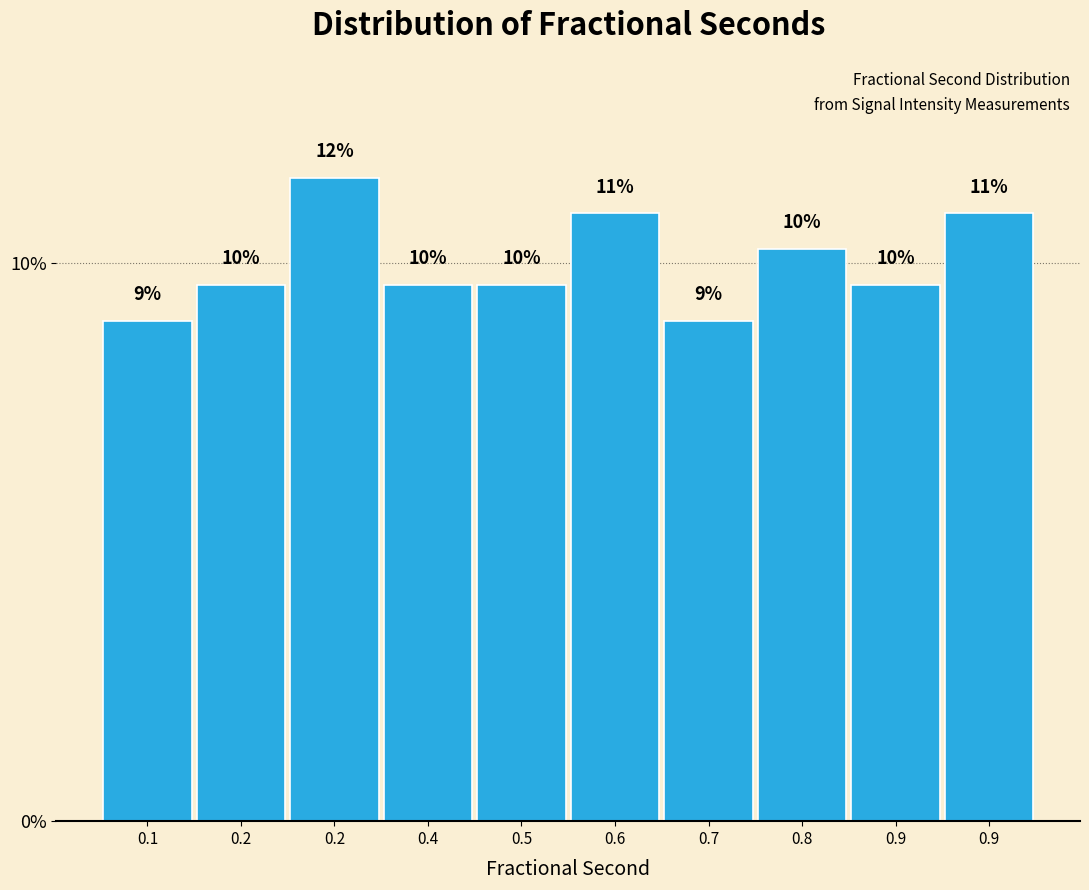

How many bars are there in total?

10